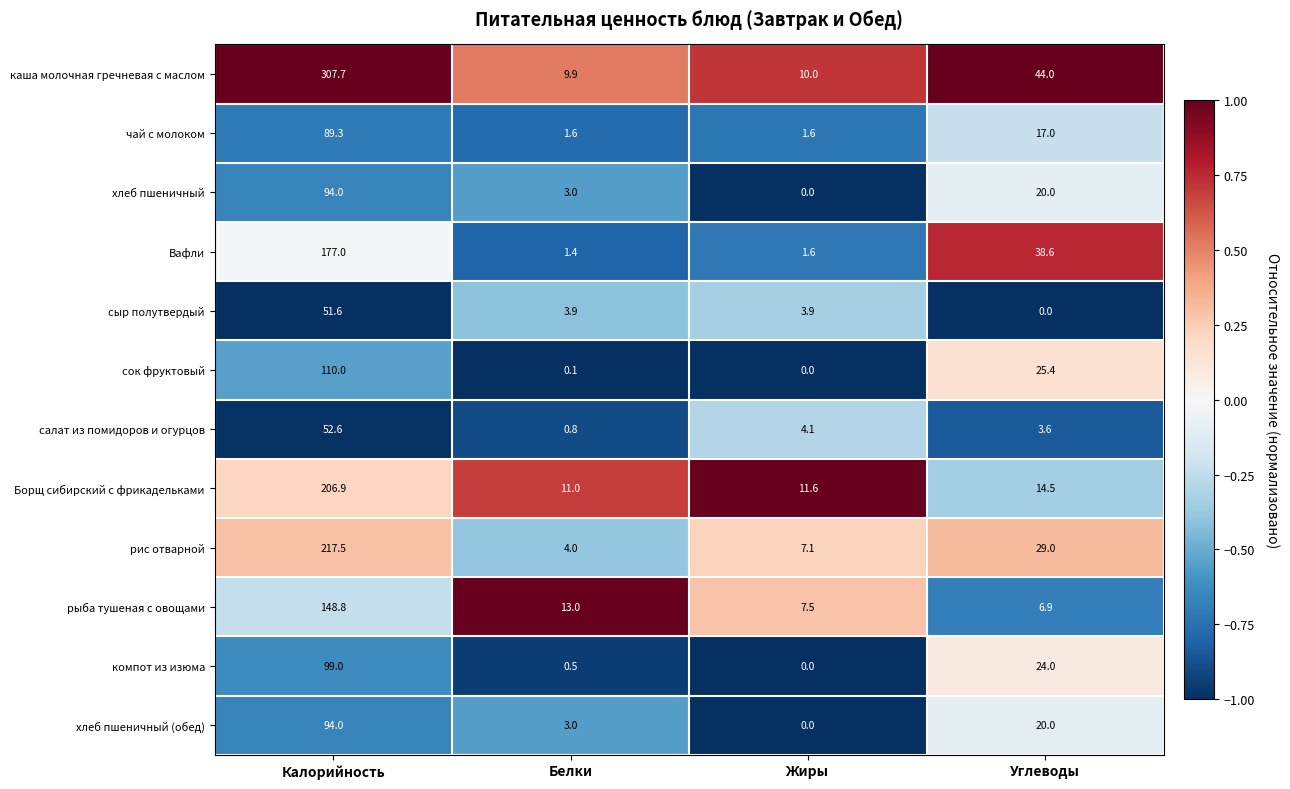

Is it true that сок фруктовый equals 110.0 at Калорийность?

True